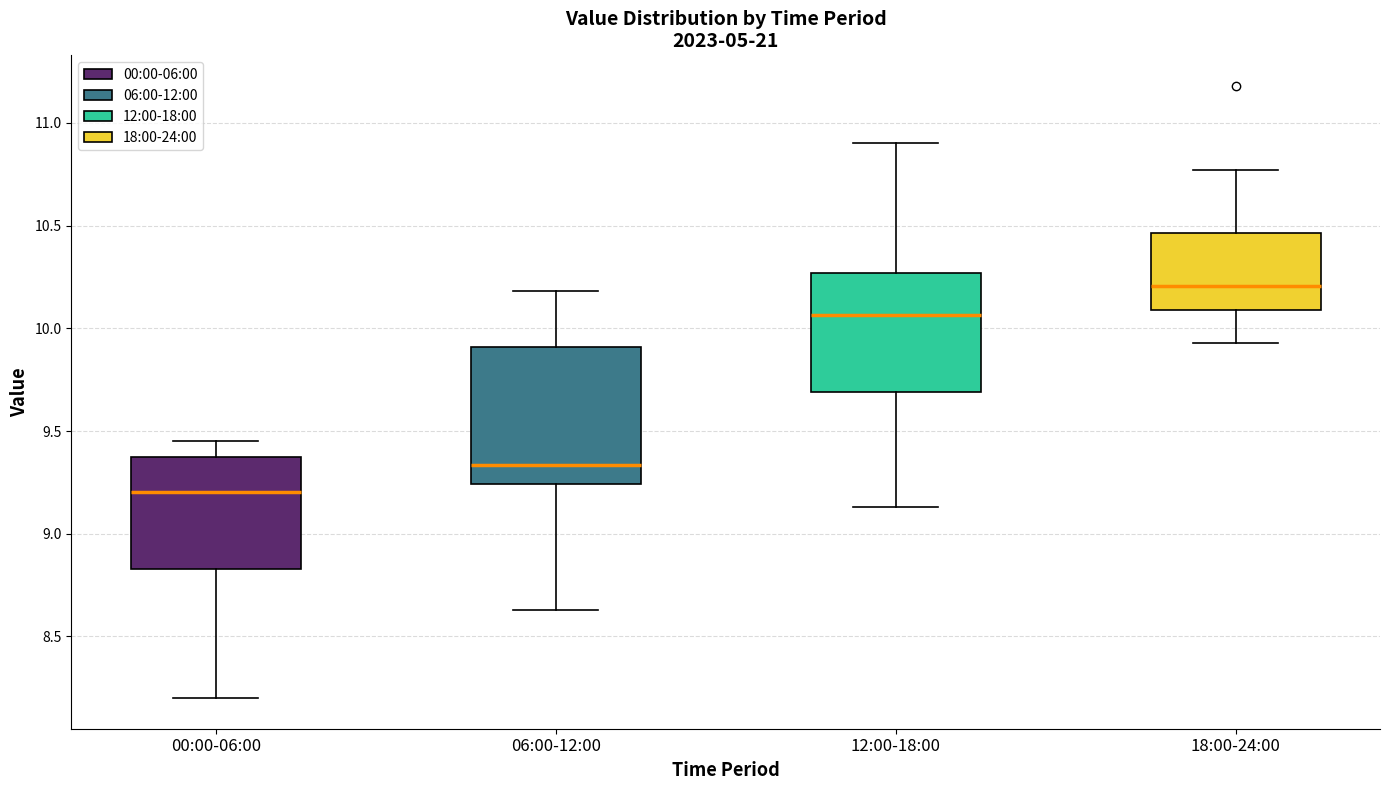

Which box has the lowest median line?

00:00-06:00